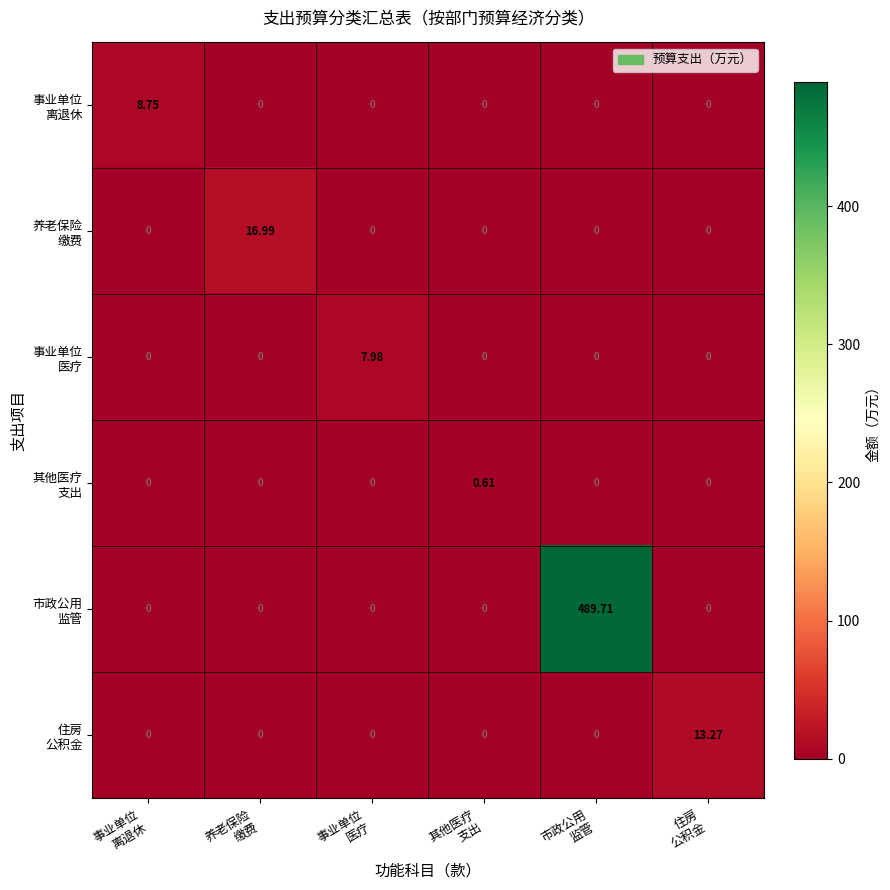

How many distinct data groups are displayed?

6